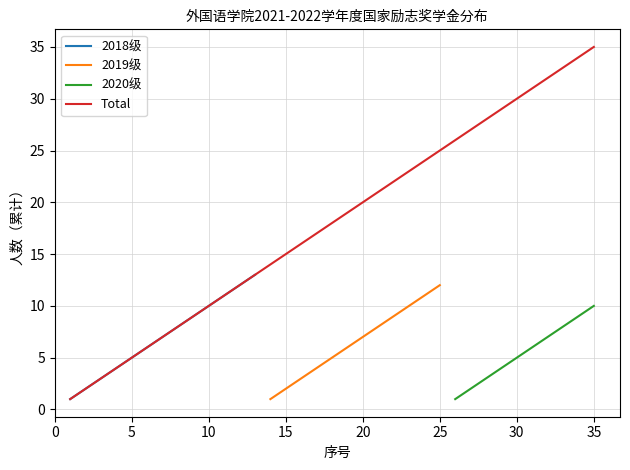

Does the chart have visible grid lines?

Yes